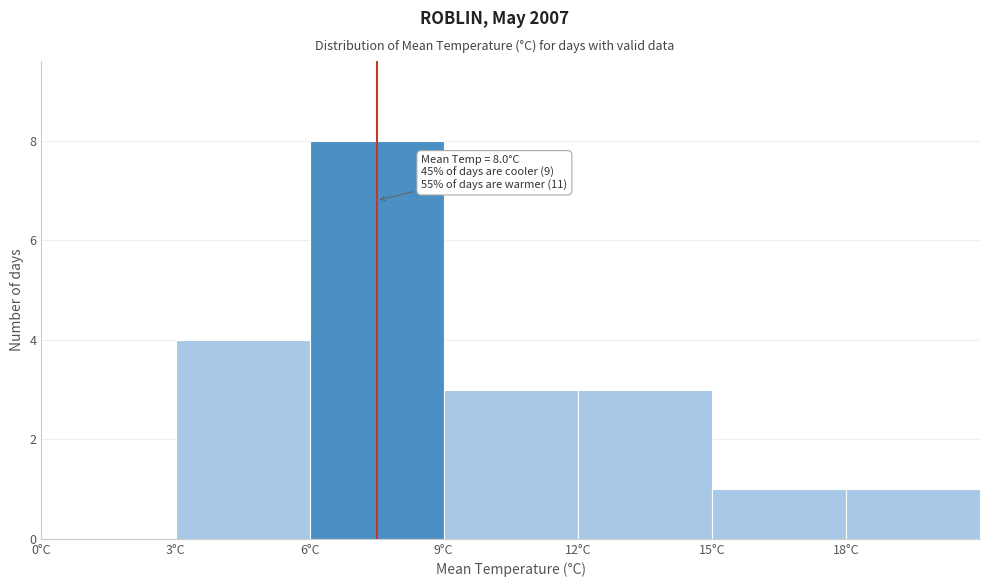

Which range on the x-axis has the tallest bar?

6 to 9